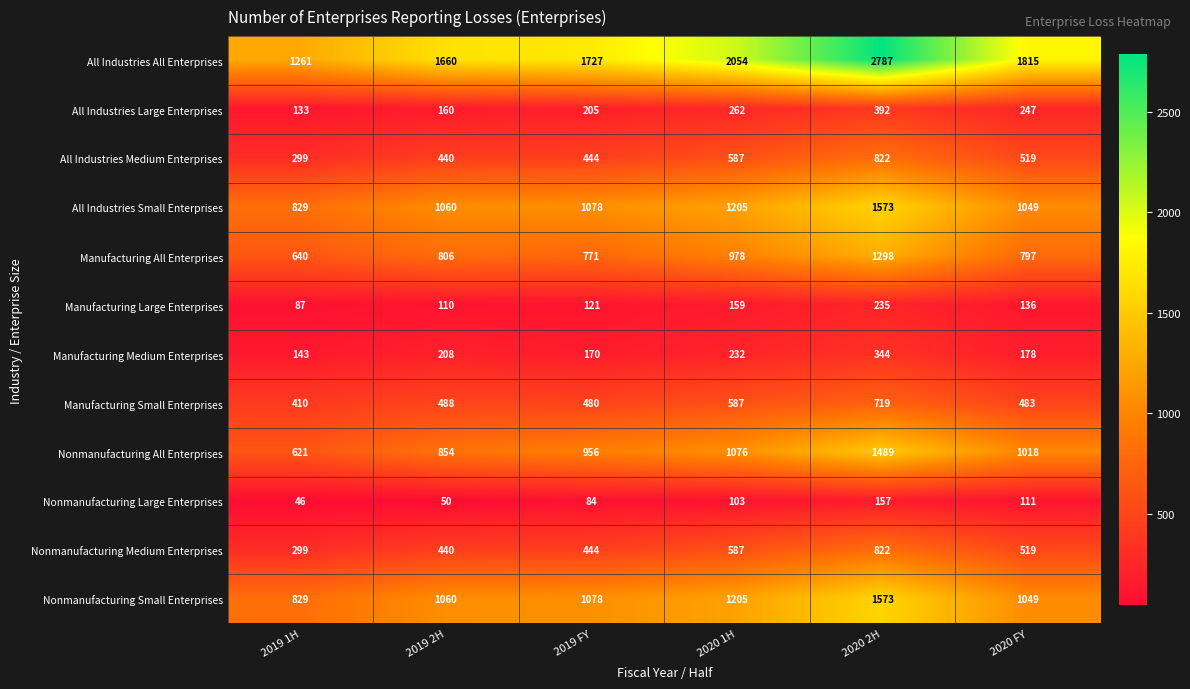

Is the value of All Industries Medium Enterprises at 2020 1H greater than the value of Nonmanufacturing Small Enterprises at 2020 2H?

No